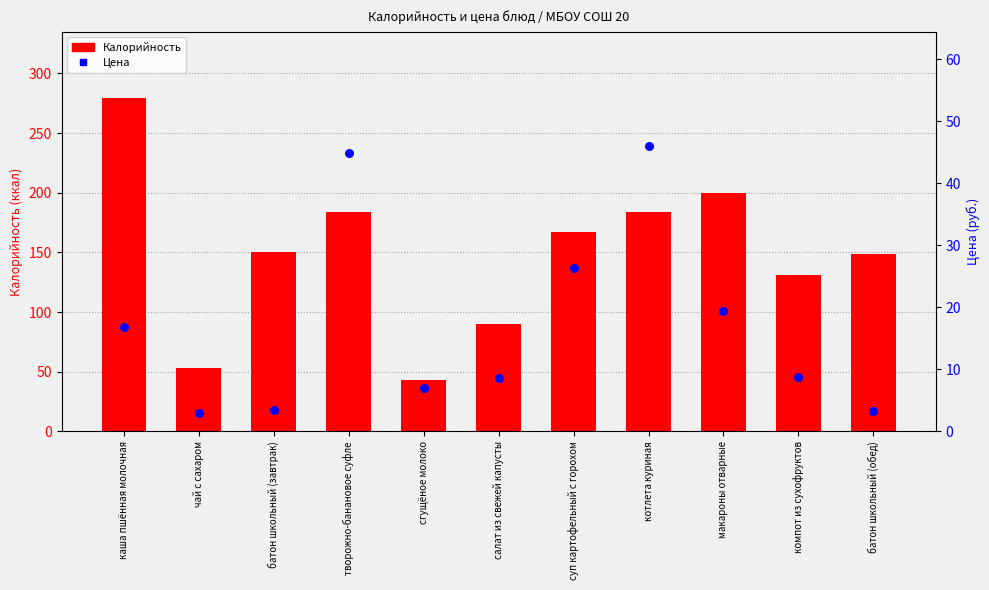

At how many categories does at least one series exceed 159?

5